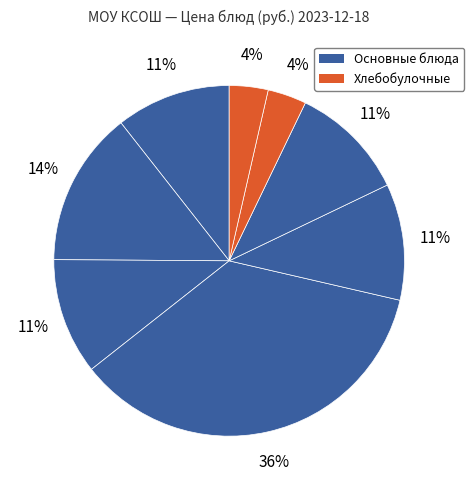

How many segments does this pie chart have?

8